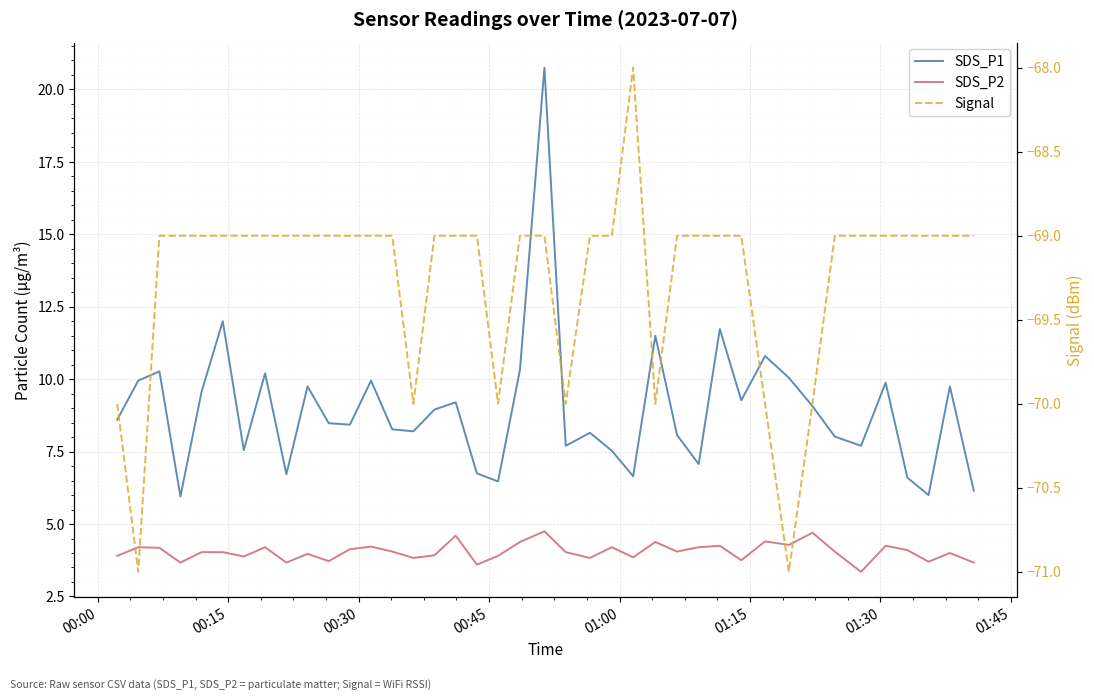

How many data points in SDS_P2 are less than 4?

16